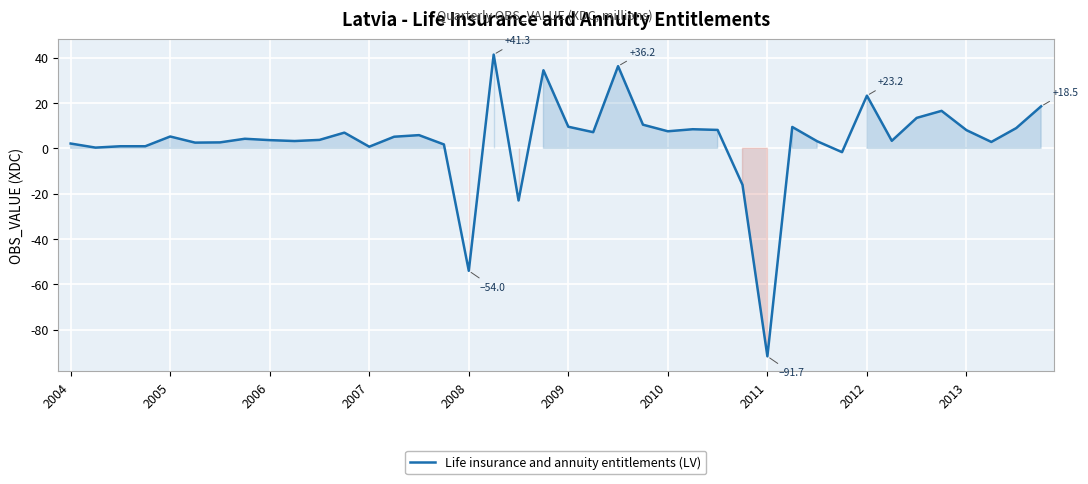

What is the greatest value displayed?

41.3